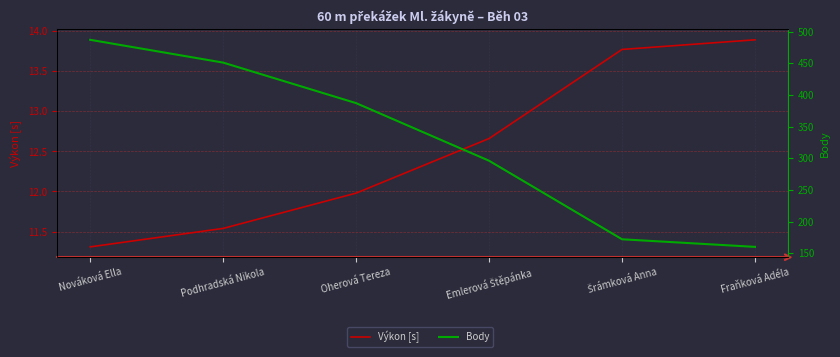

At Oherová Tereza, list the series in order from largest to smallest.

Body, Výkon [s]